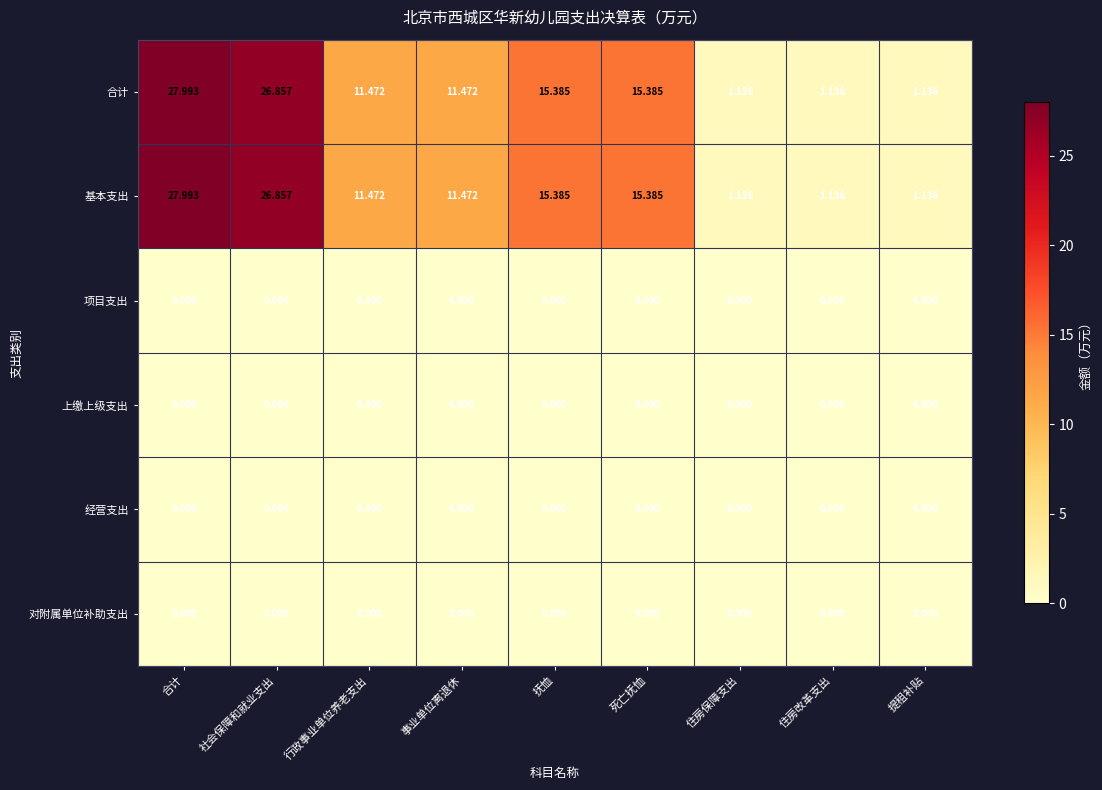

At which category is the sum across all series the highest?

合计